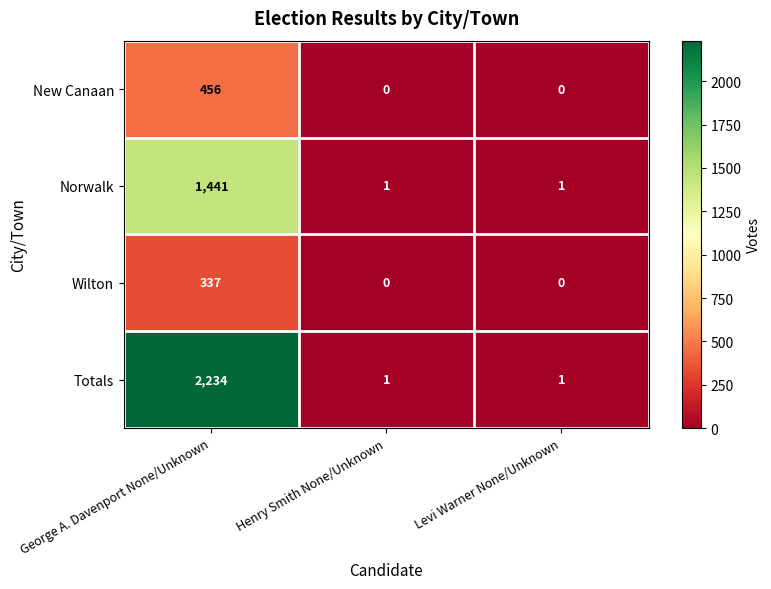

What is the difference between the maximum and second lowest values in the New Canaan series?

456